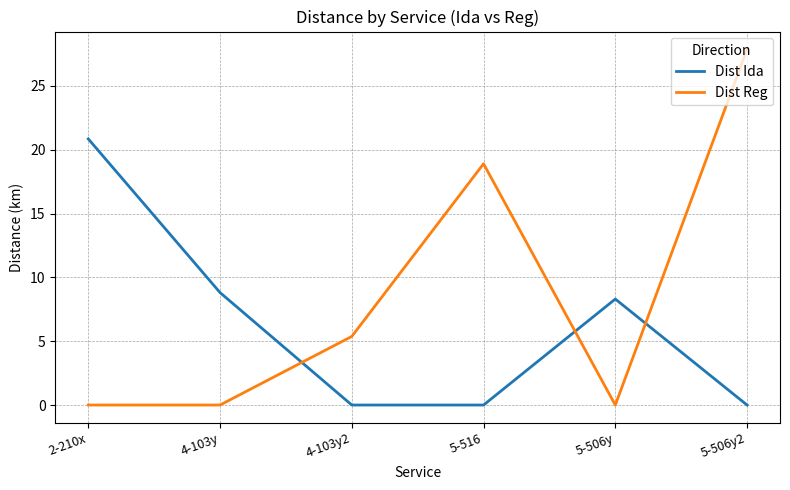

How many interior local peaks does the Dist Ida series have?

1